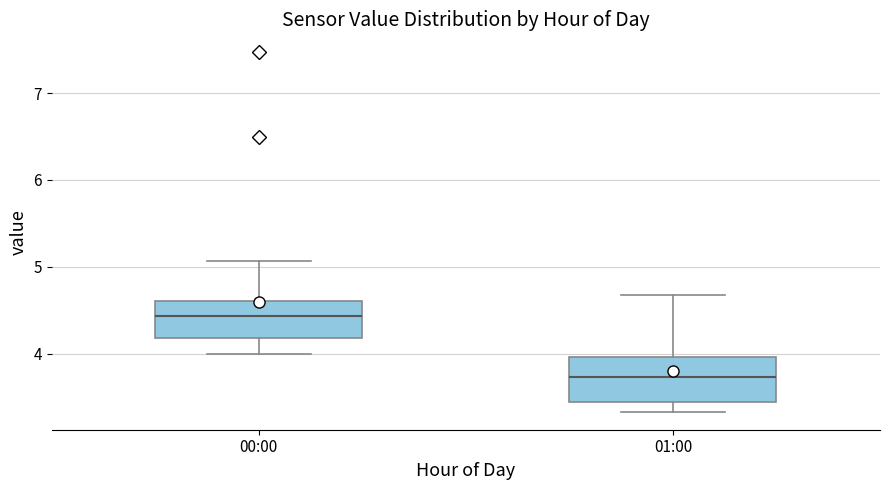

Reading left to right, transcribe this box plot: for each box, give where its median line is, the range the box spans, and where its two whiskers end, as read against the y-axis. The values are not printed on the chart, so give them approximately, as read against the axis.

00:00: median 4.4, box 4.2 to 4.6, whiskers 4.0 to 5.1
01:00: median 3.7, box 3.4 to 4.0, whiskers 3.3 to 4.7